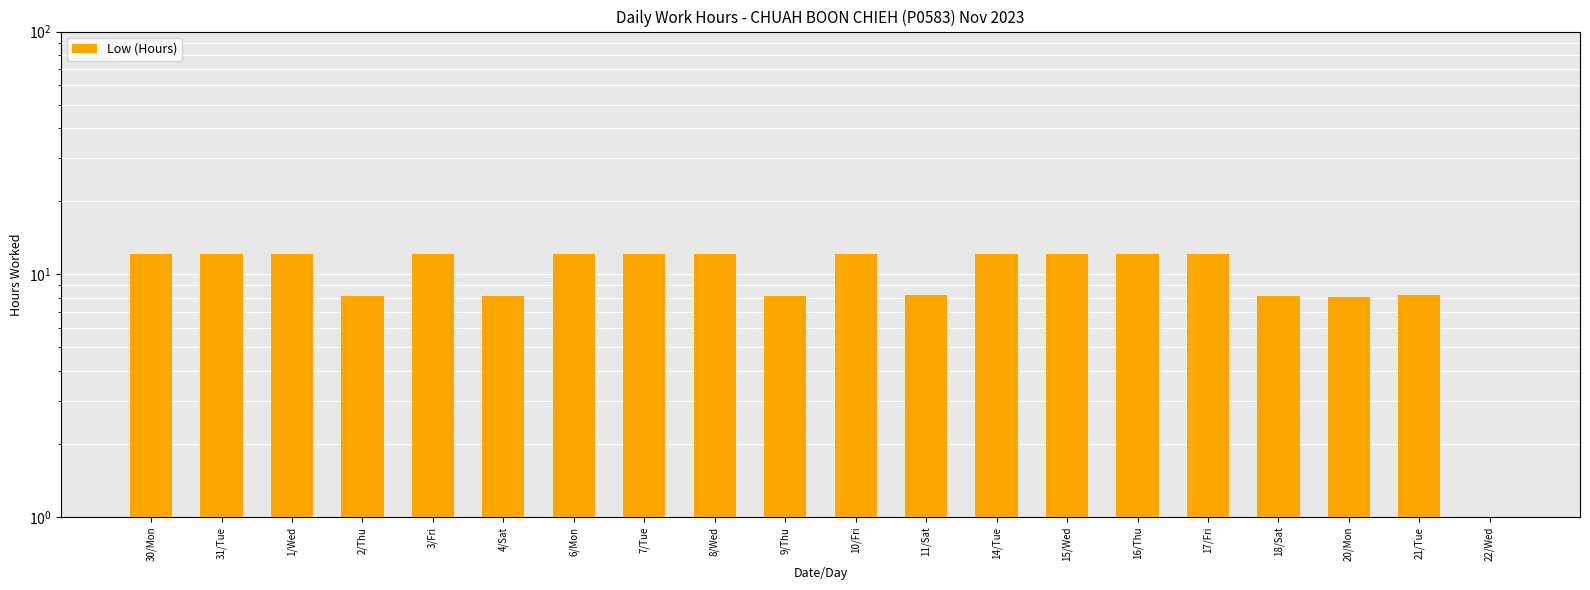

Rank the categories by value from highest to lowest.

6/Mon, 14/Tue, 1/Wed, 7/Tue, 8/Wed, 10/Fri, 31/Tue, 16/Thu, 17/Fri, 30/Mon, 3/Fri, 15/Wed, 21/Tue, 11/Sat, 4/Sat, 18/Sat, 2/Thu, 9/Thu, 20/Mon, 22/Wed